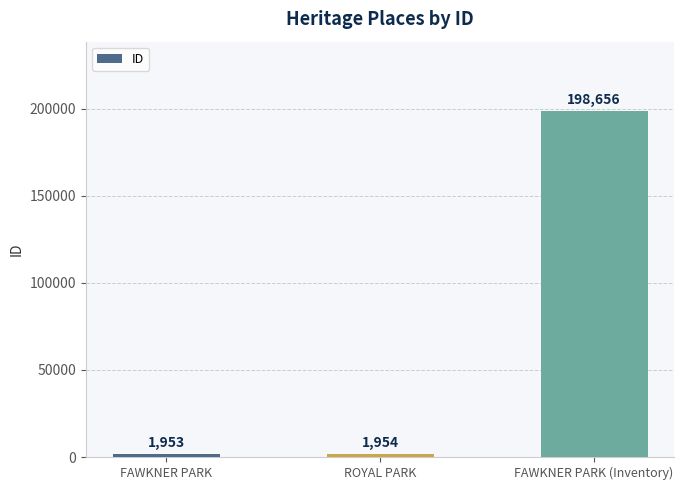

Rank the categories by value from lowest to highest.

FAWKNER PARK, ROYAL PARK, FAWKNER PARK (Inventory)